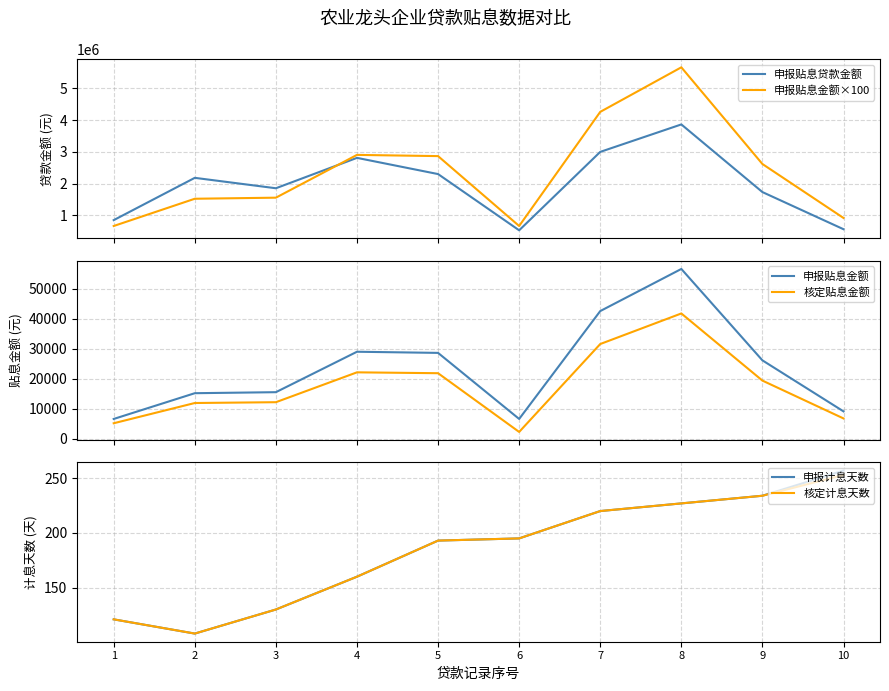

True or false: 核定计息天数 and 申报贴息金额×100 cross at least once.

False